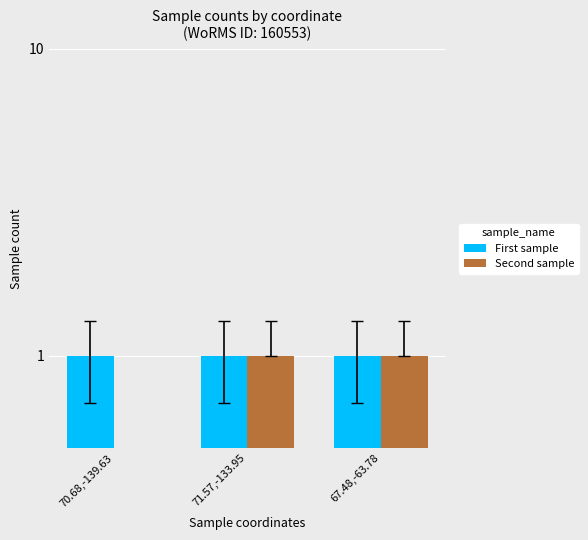

Reading left to right, list all the values displayed in this chart.

First sample: 1	1	1
Second sample: 0	1	1